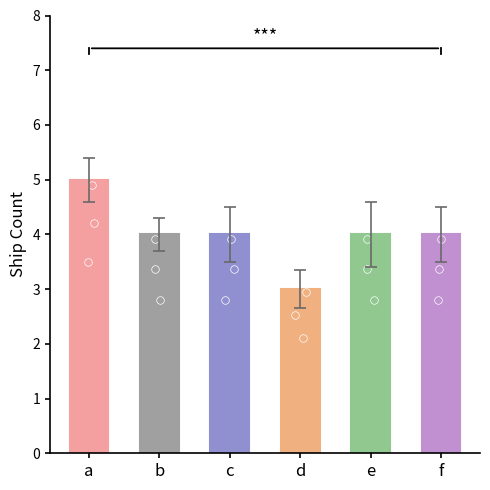

Between f and c, which is larger?

f